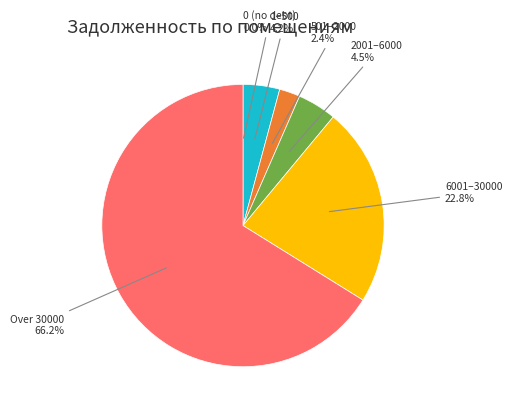

Between 501–2000 and 6001–30000, which is larger?

6001–30000